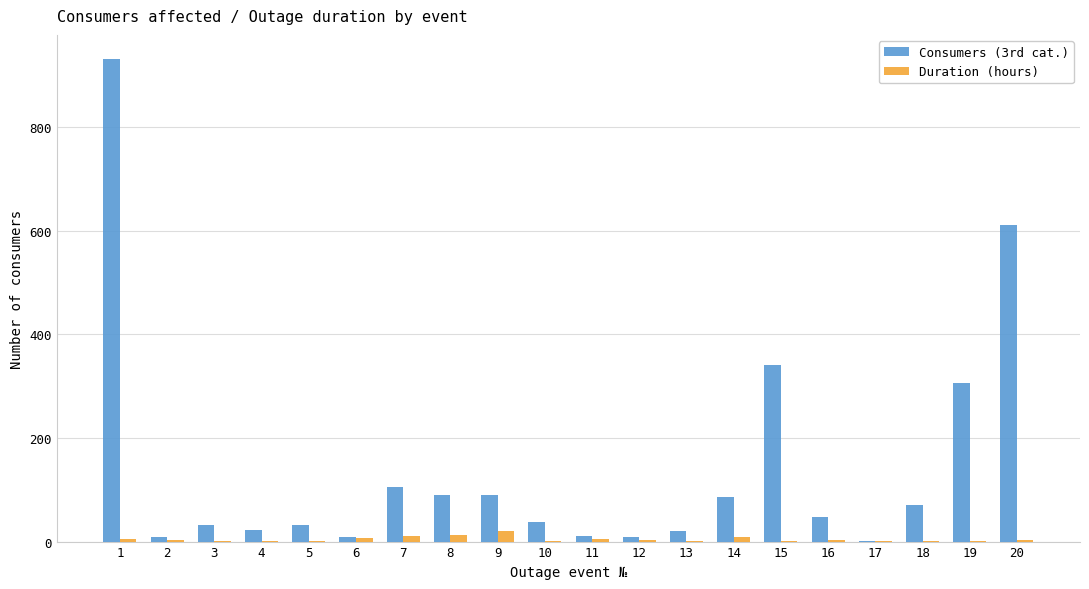

The Consumers (3rd cat.) series shows 48.0 at 16. True or false?

True